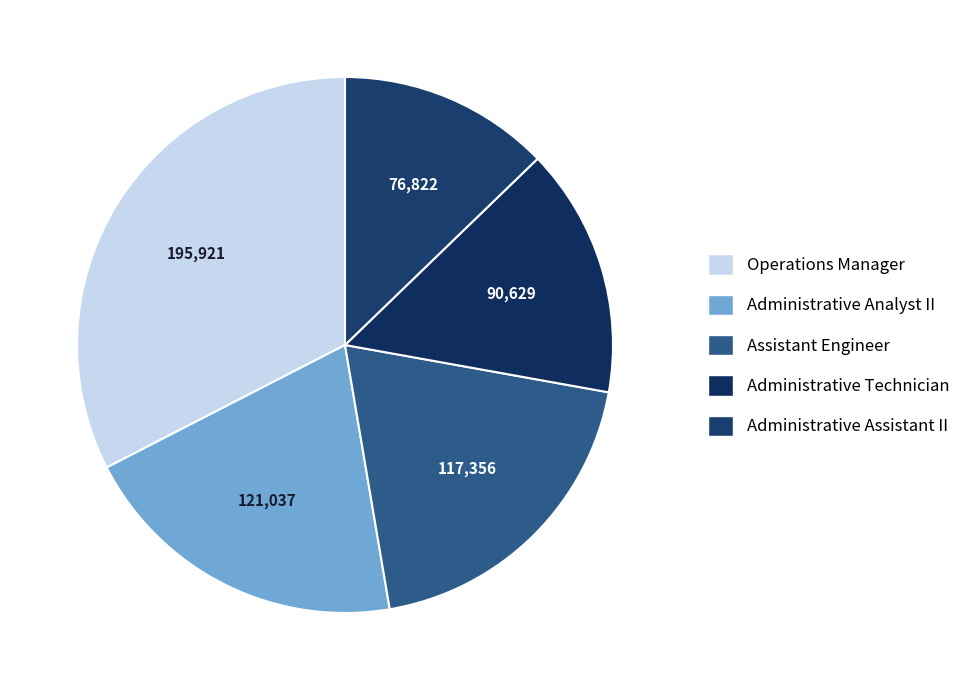

How many segments does this pie chart have?

5